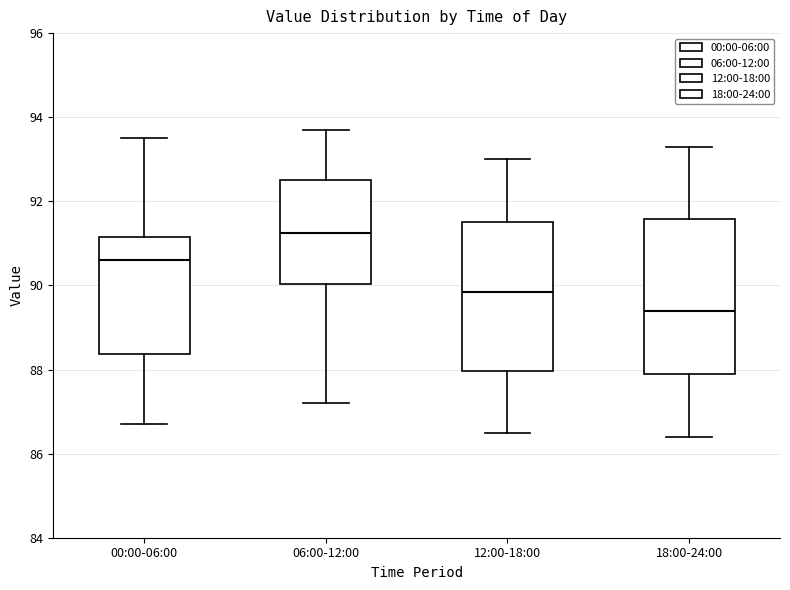

Which box's median line is the highest?

06:00-12:00